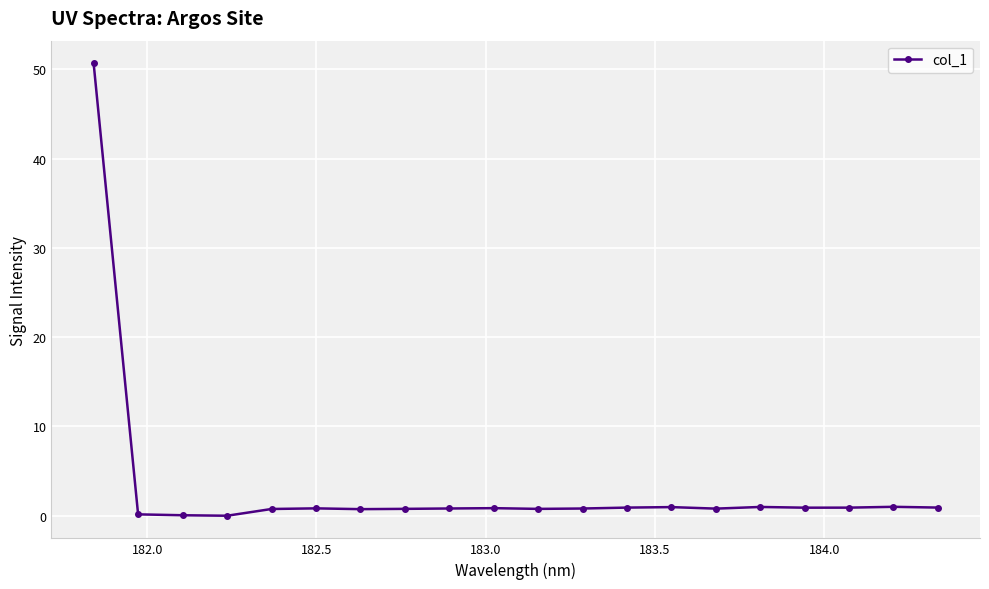

What is the greatest value displayed?

50.7